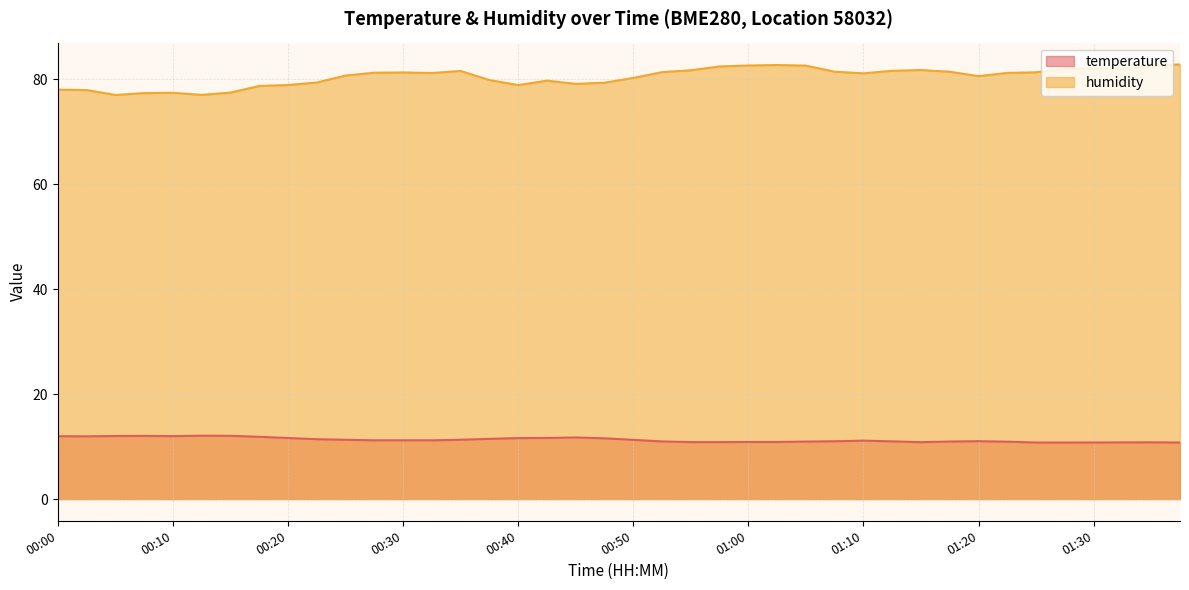

How many categories are shown in the chart?

40